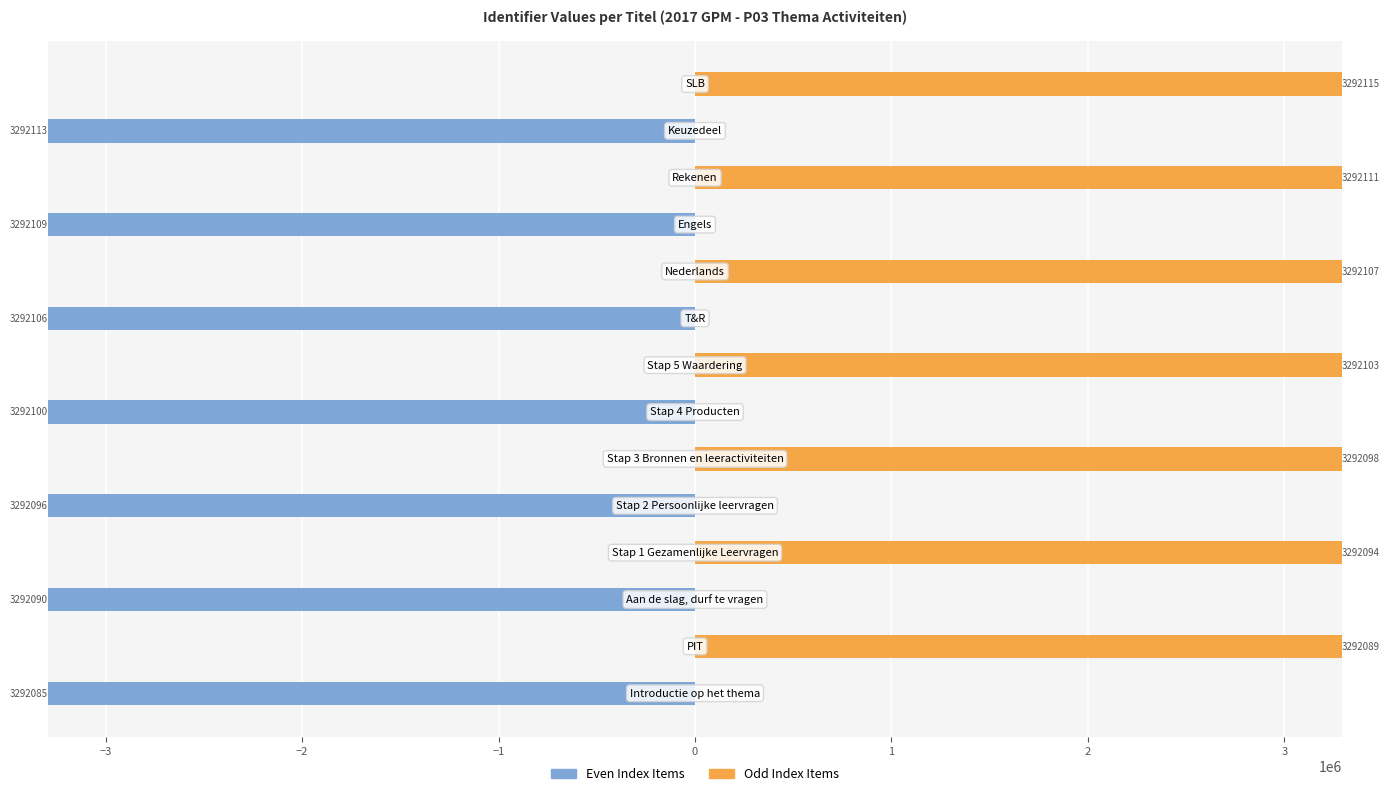

Count the number of data series in this chart.

2